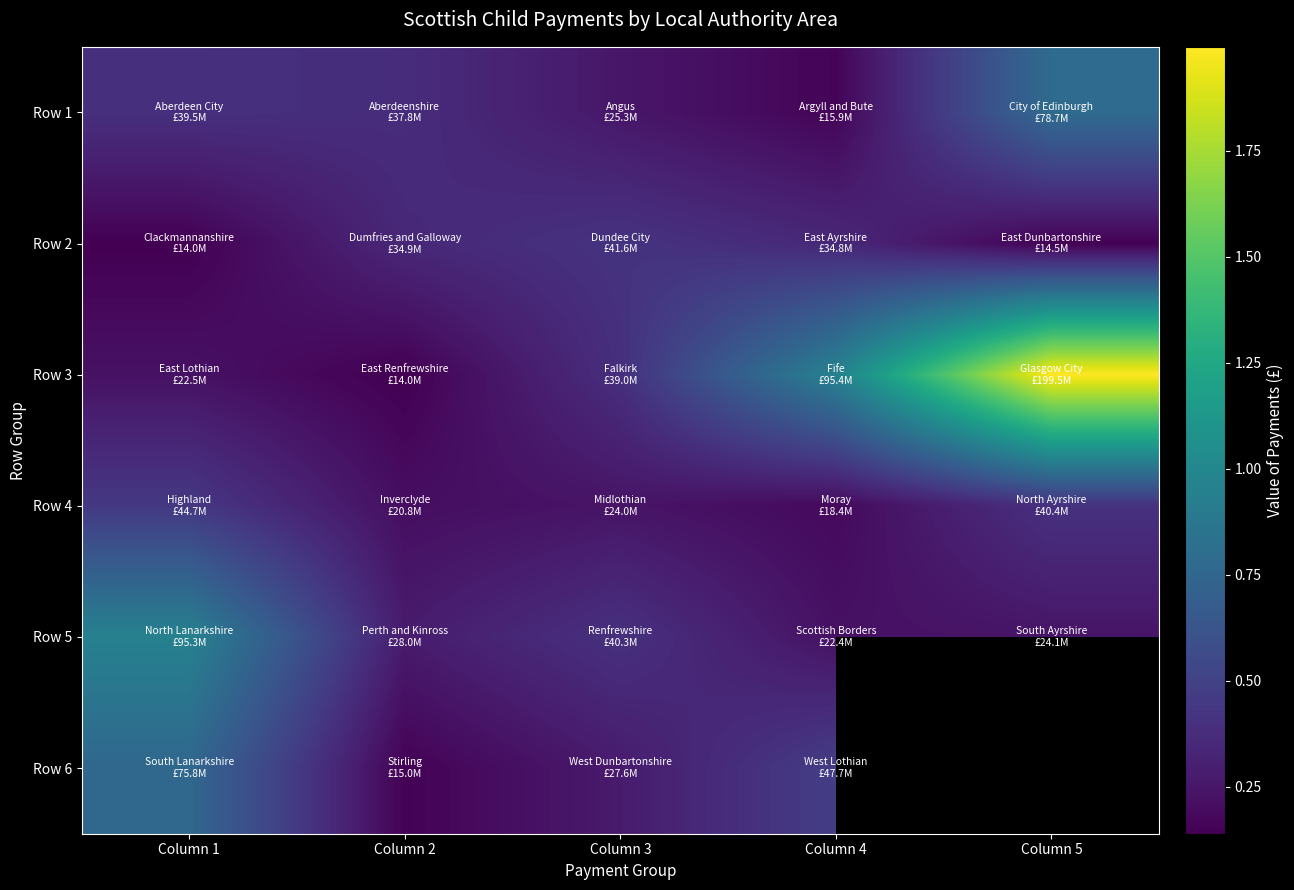

The value of Row 1 at Column 2 is 8655903.7. True or false?

False